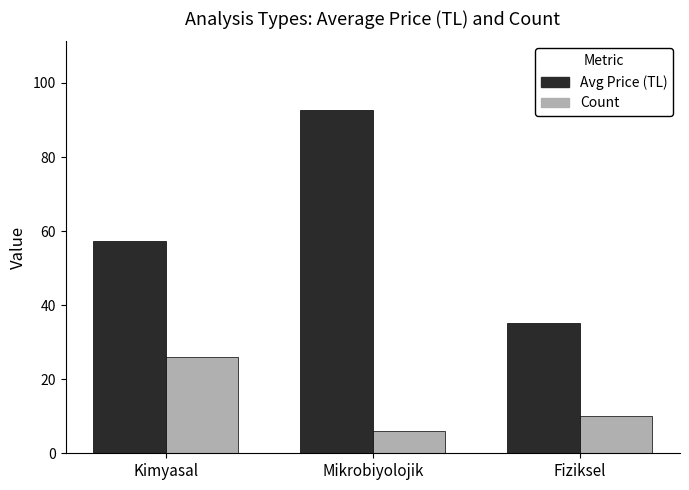

At which label is Count closest to 16?

Fiziksel